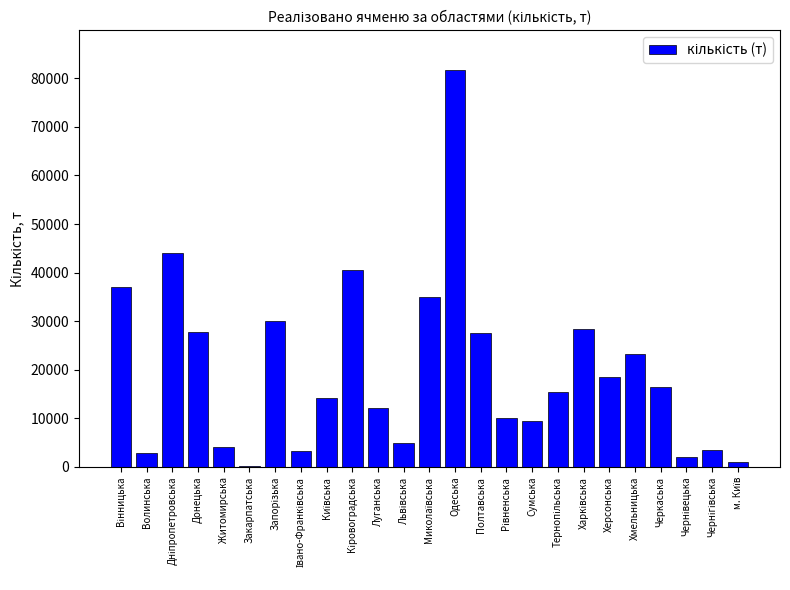

What is the greatest value displayed?

81709